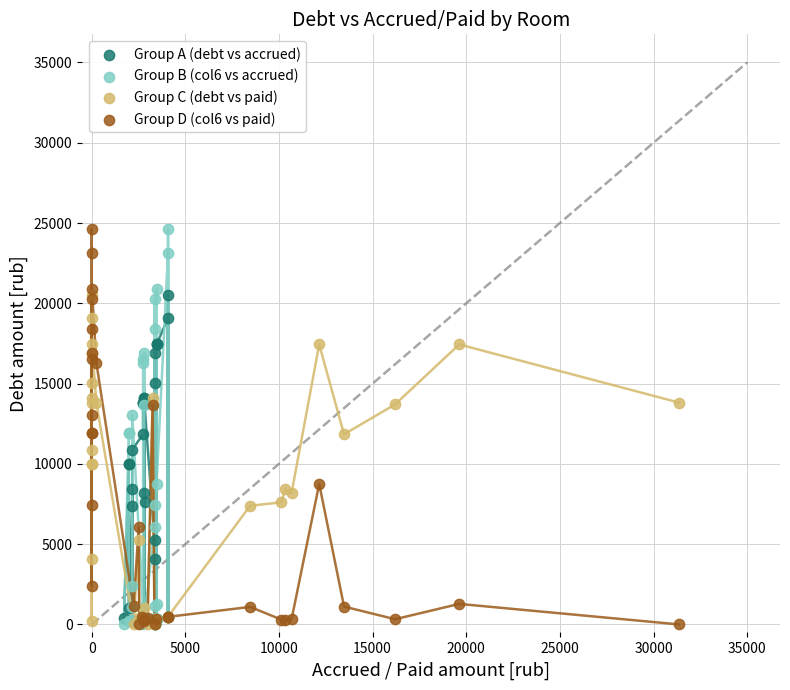

What are all the series names shown in the legend?

Group A (debt vs accrued), Group B (col6 vs accrued), Group C (debt vs paid), Group D (col6 vs paid)